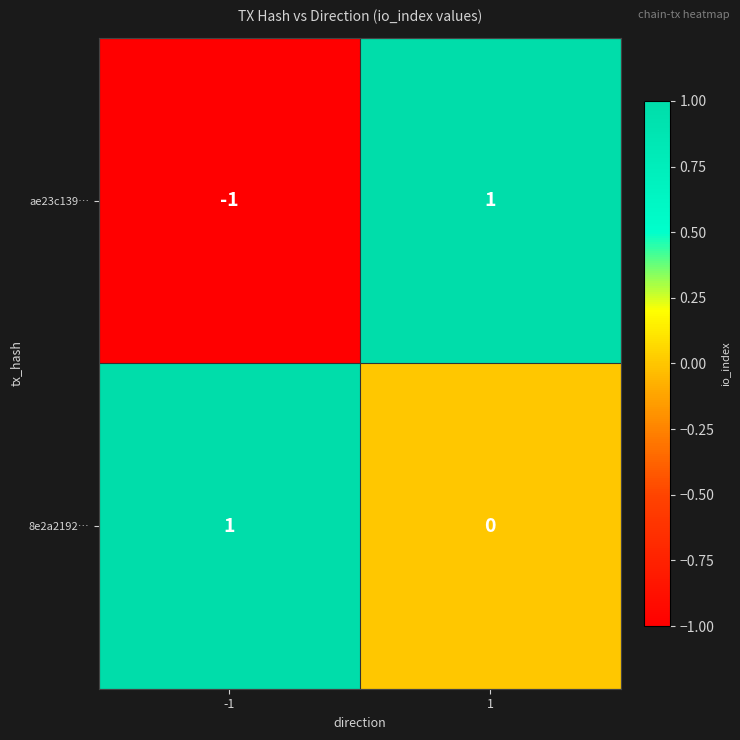

Rank the series at 1 from lowest to highest value.

8e2a2192…, ae23c139…